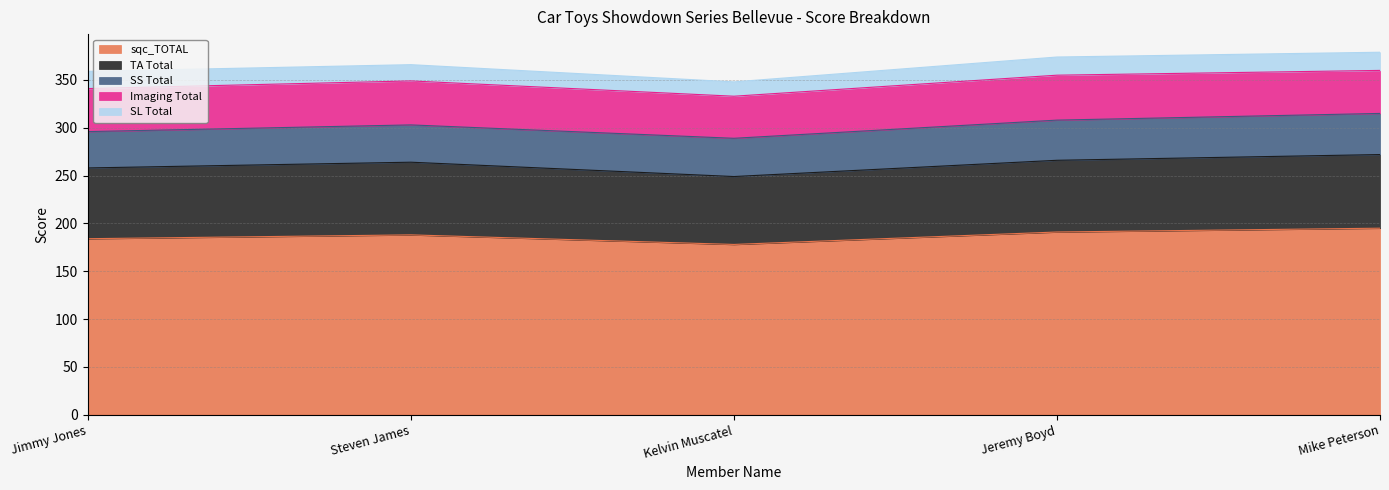

What is the minimum value for sqc_TOTAL?

178